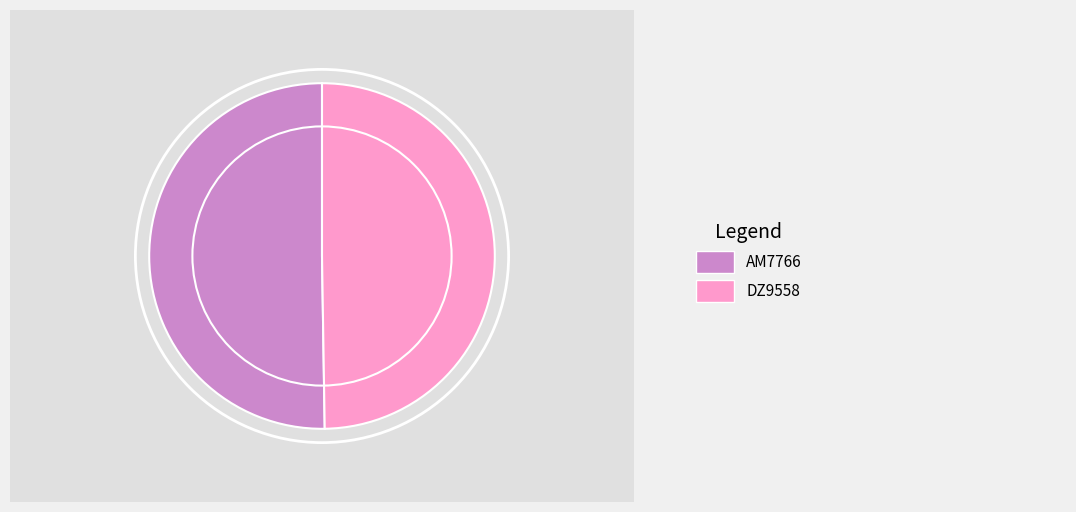

The DZ9558 slice represents 64% of the pie. True or false?

False